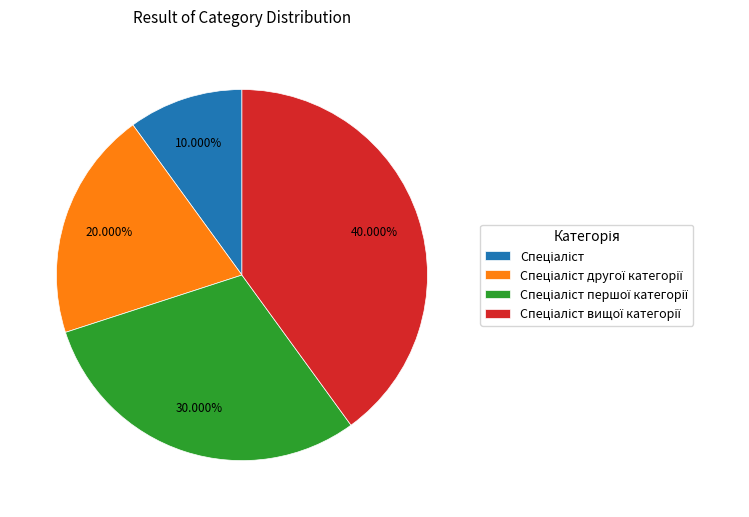

Is there any slice that represents more than half of the pie?

No